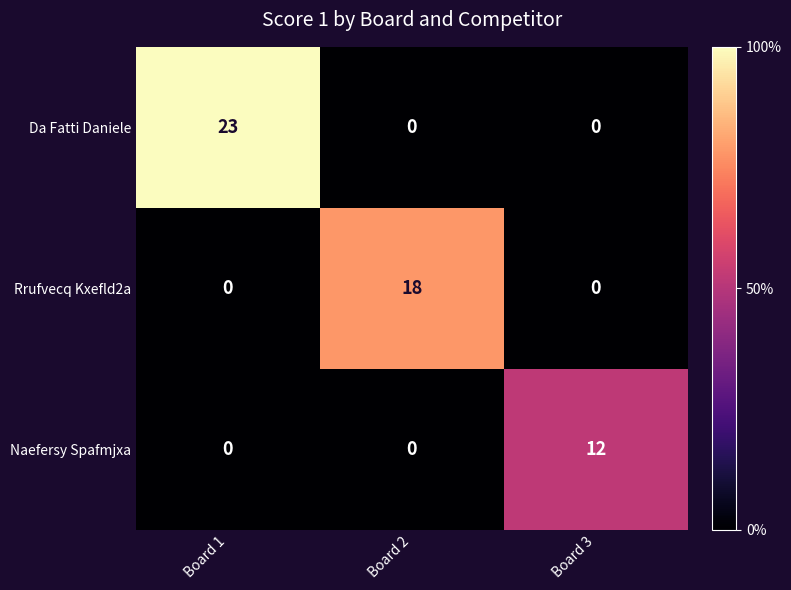

Which series has the largest range (max minus min)?

Da Fatti Daniele